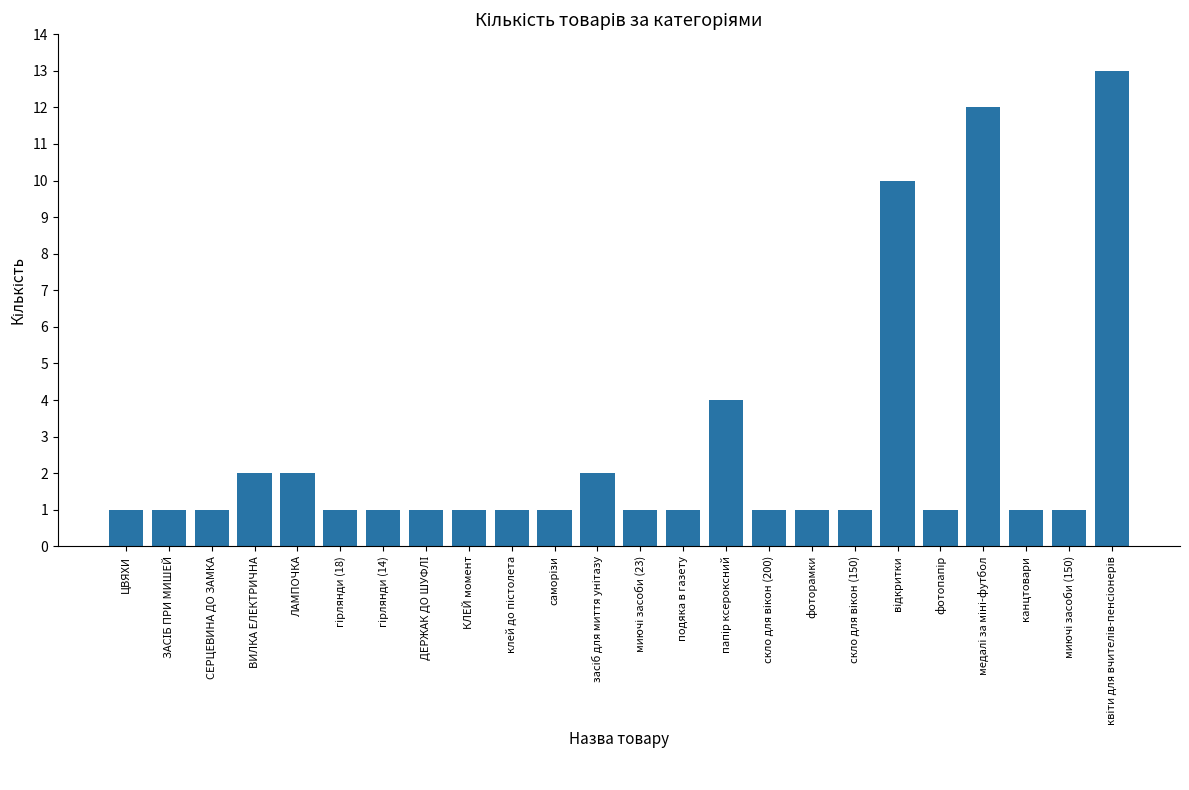

What is the average value?

3